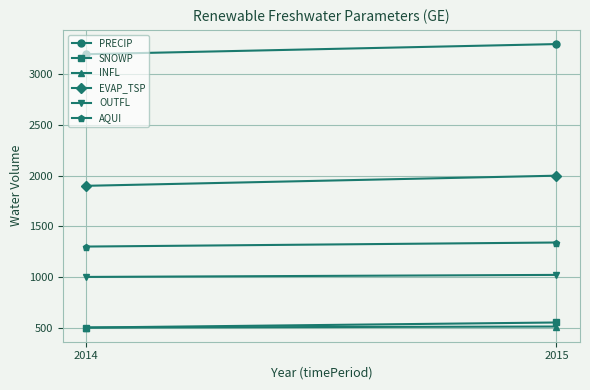

What is the total value across all series at 2014?

8400